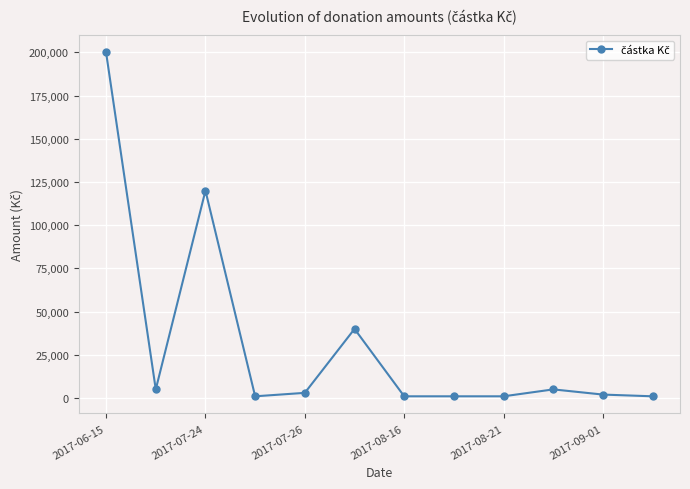

Count the number of categories in the chart.

12